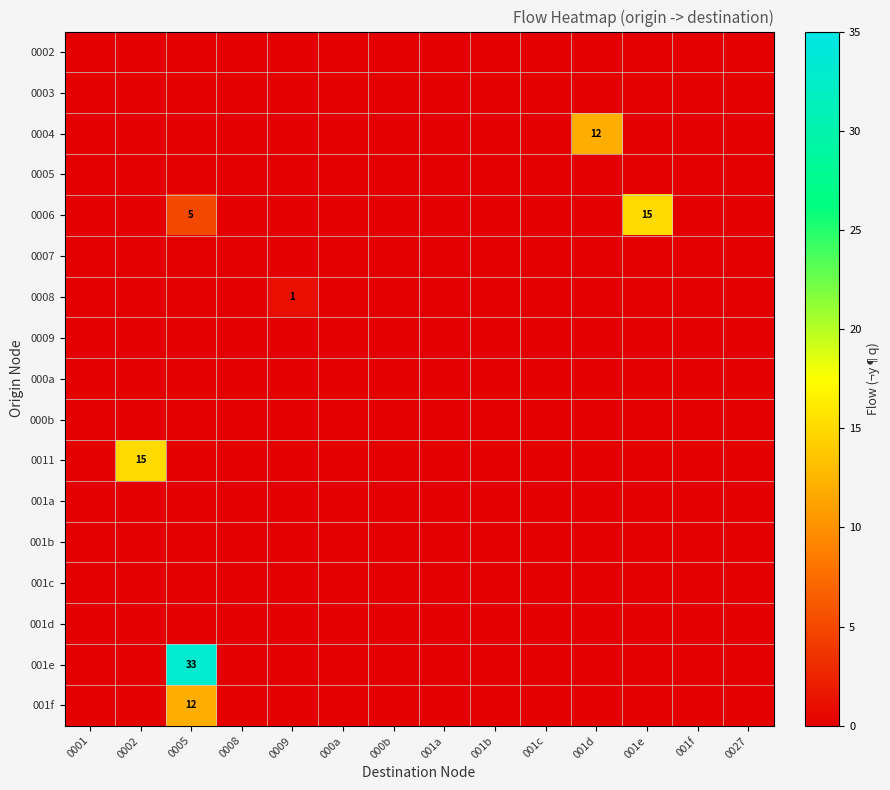

Is it true that 0008 equals 1 at 0009?

True